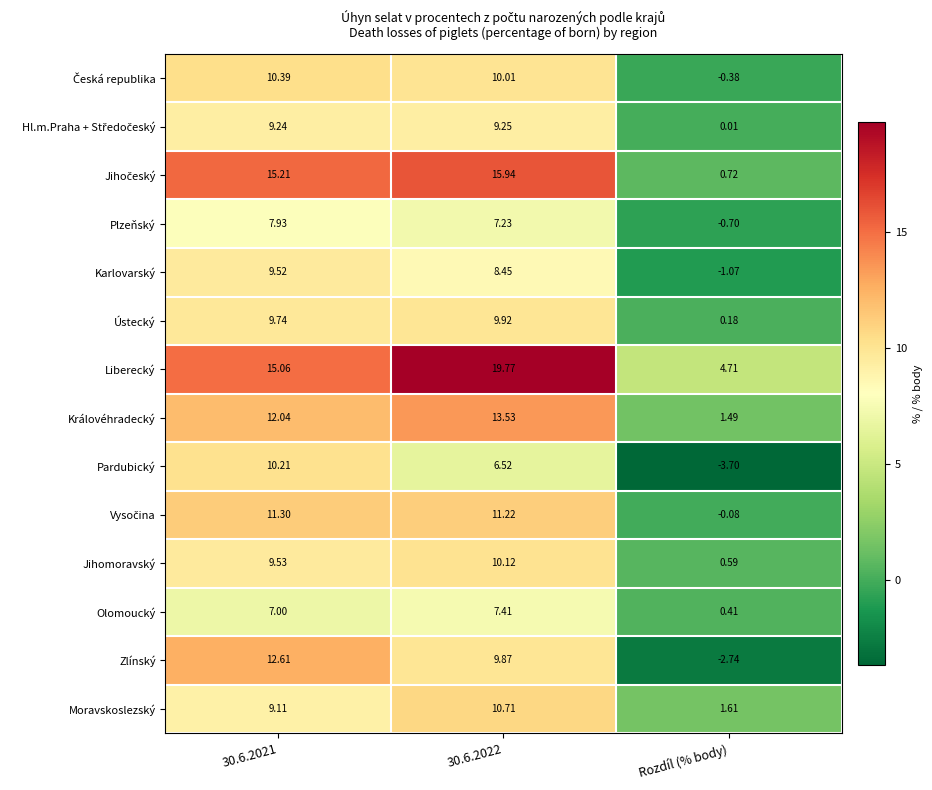

At which label does Plzeňský reach its minimum?

Rozdíl (% body)